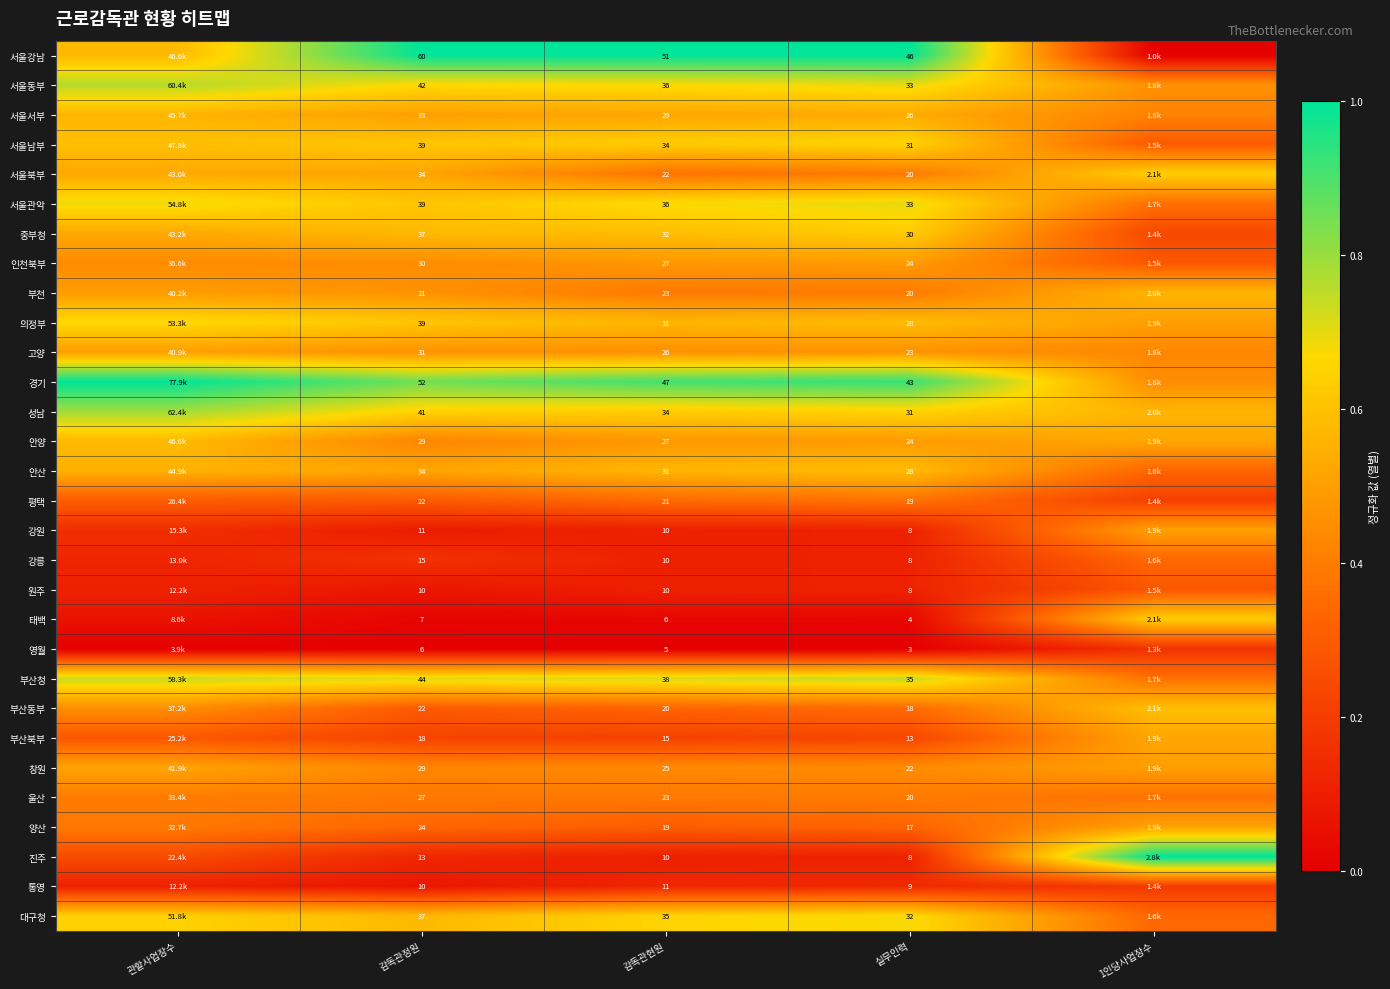

Is it true that 부천 equals 0.3 at 관할사업장수?

False